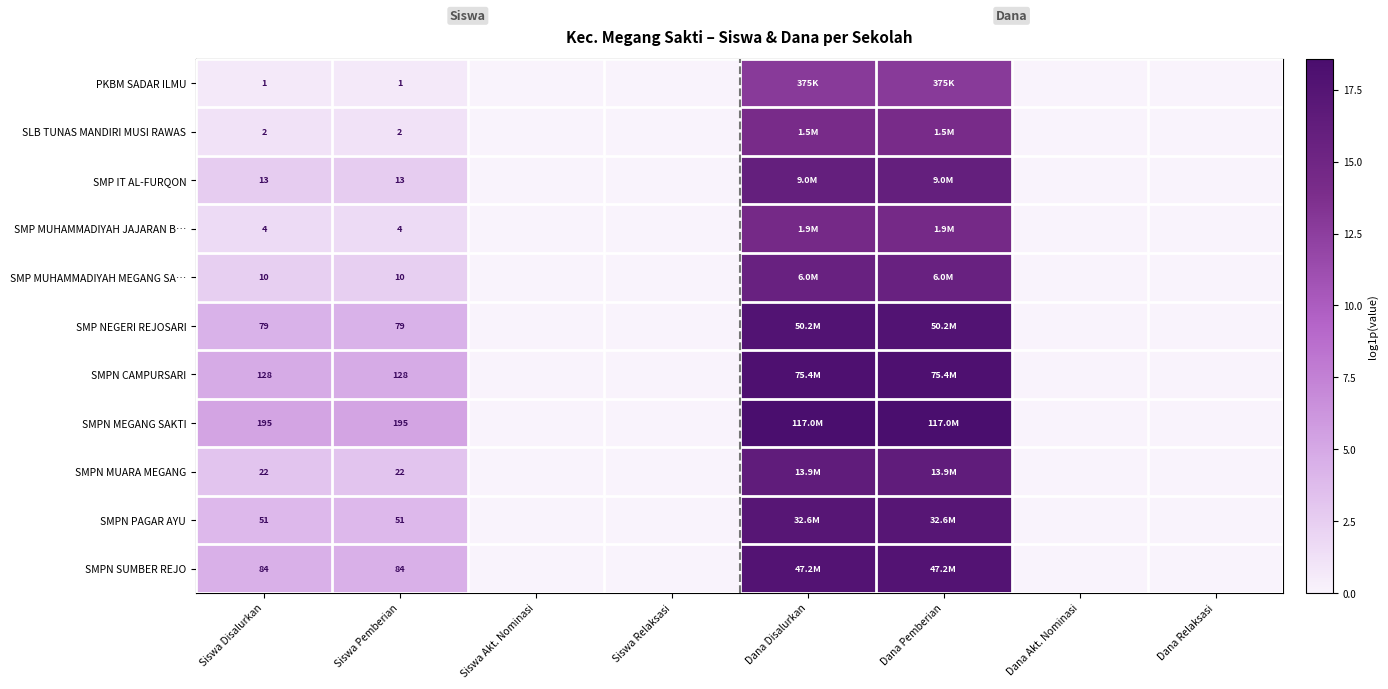

Rank the series at Siswa Pemberian from highest to lowest value.

SMPN MEGANG SAKTI, SMPN CAMPURSARI, SMPN SUMBER REJO, SMP NEGERI REJOSARI, SMPN PAGAR AYU, SMPN MUARA MEGANG, SMP IT AL-FURQON, SMP MUHAMMADIYAH MEGANG SA…, SMP MUHAMMADIYAH JAJARAN B…, SLB TUNAS MANDIRI MUSI RAWAS, PKBM SADAR ILMU